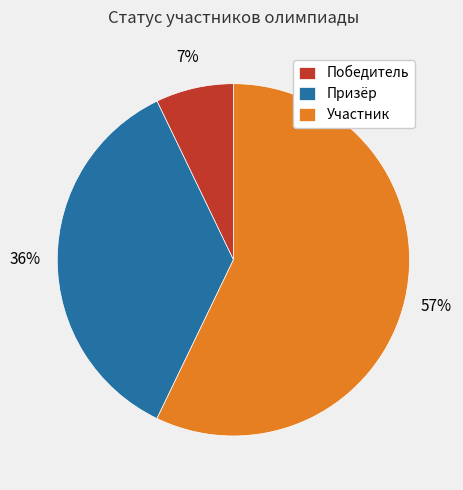

Which category has the smallest portion of the pie?

Победитель